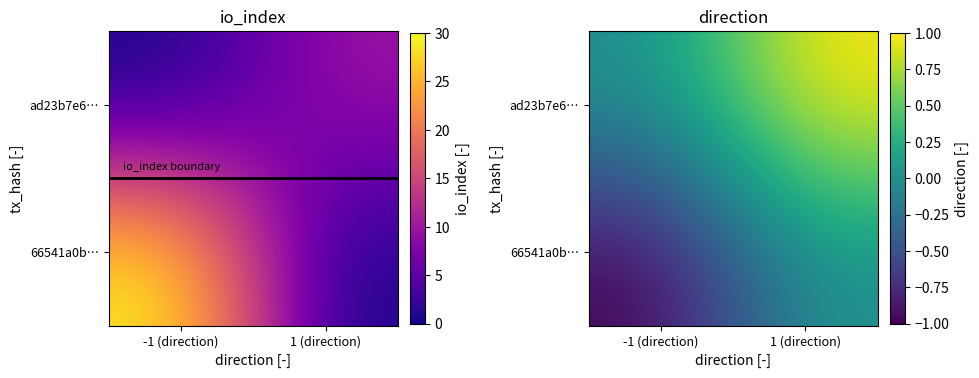

Reading left to right, list all the values displayed in this chart.

66541a0b35b0126d22c7785a9e0cefd07749b24: -1	30
ad23b7e624e6ea81414e57108f167622d1e6926: 1	10